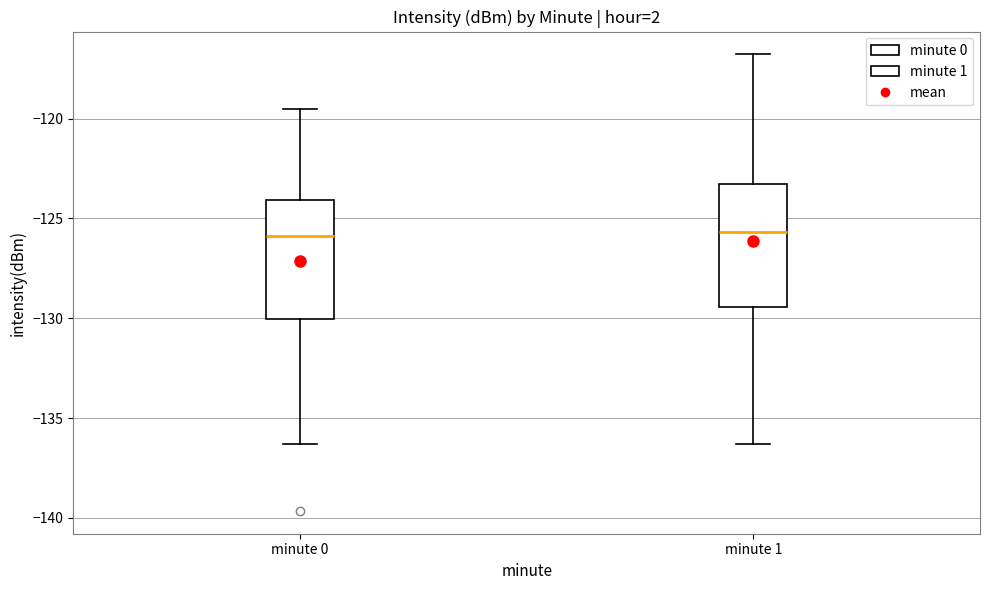

Reading left to right, transcribe this box plot: for each box, give where its median line is, the range the box spans, and where its two whiskers end, as read against the y-axis. The values are not printed on the chart, so give them approximately, as read against the axis.

minute 0: median -126.0, box -130.0 to -124.0, whiskers -136.5 to -119.5
minute 1: median -125.5, box -129.5 to -123.5, whiskers -136.5 to -117.0